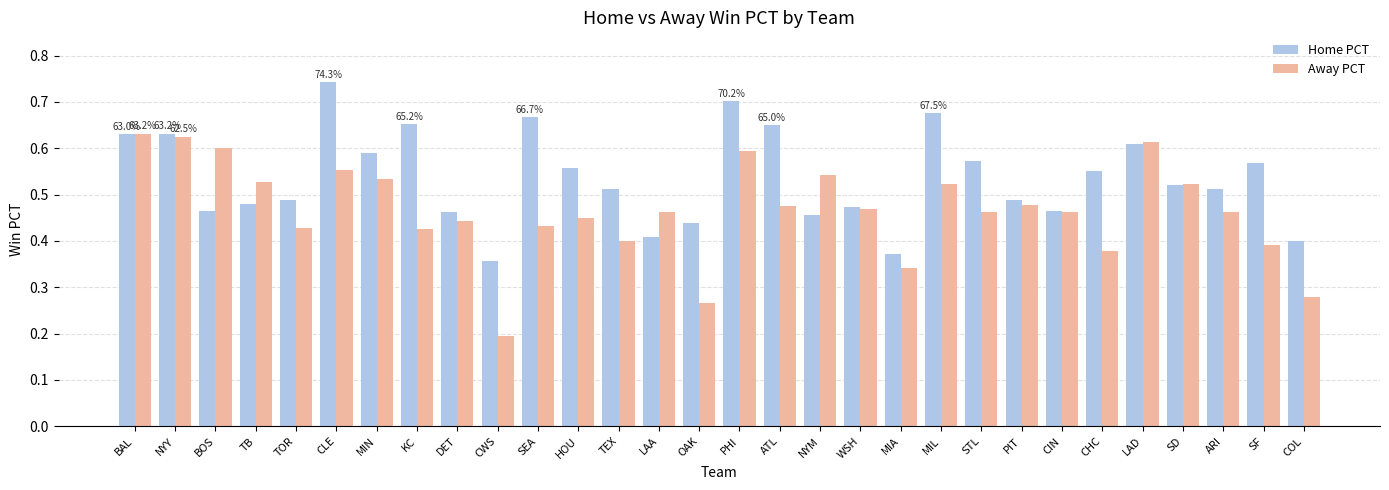

Which series has the largest total across all categories?

Home PCT